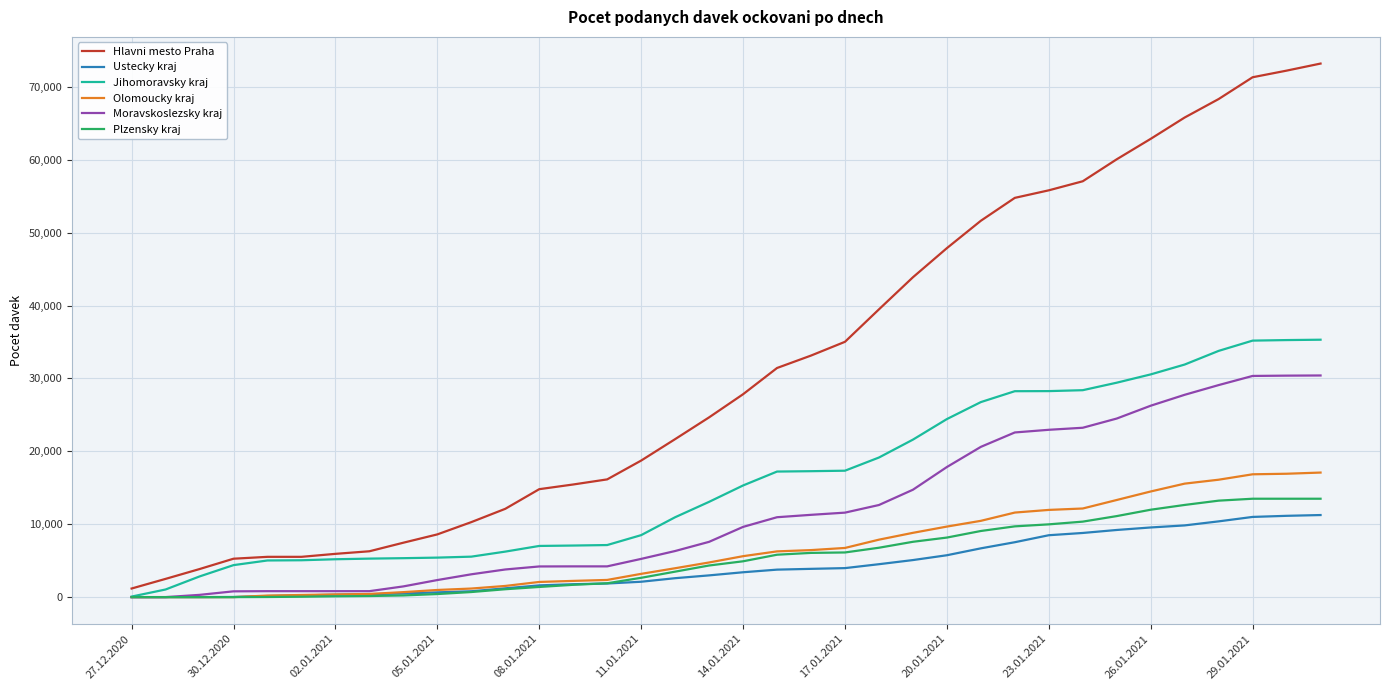

Which series has the widest spread of values?

Hlavni mesto Praha